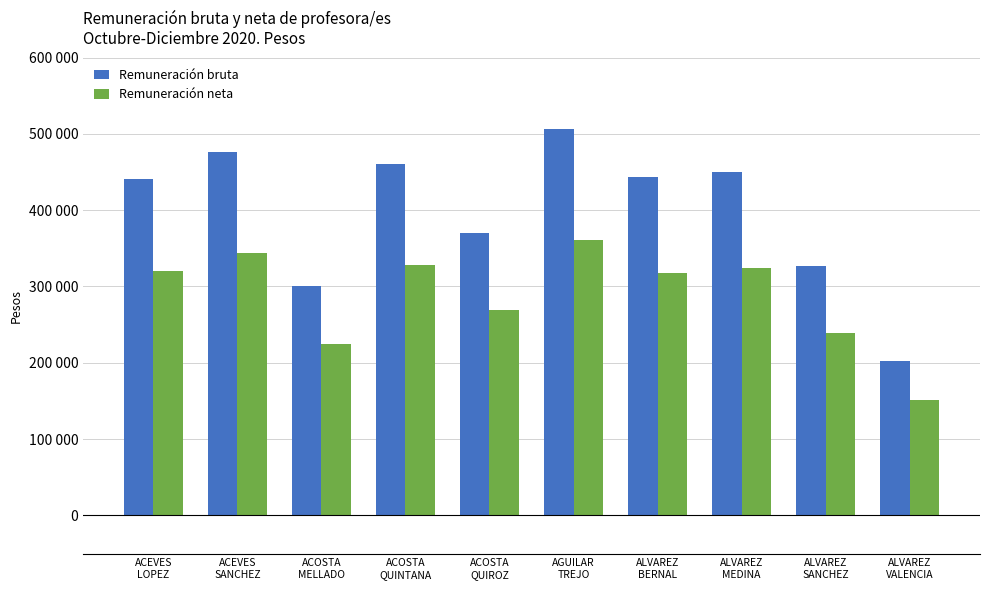

What is the spread (max minus min) of values at ACOSTA
MELLADO?

75417.7